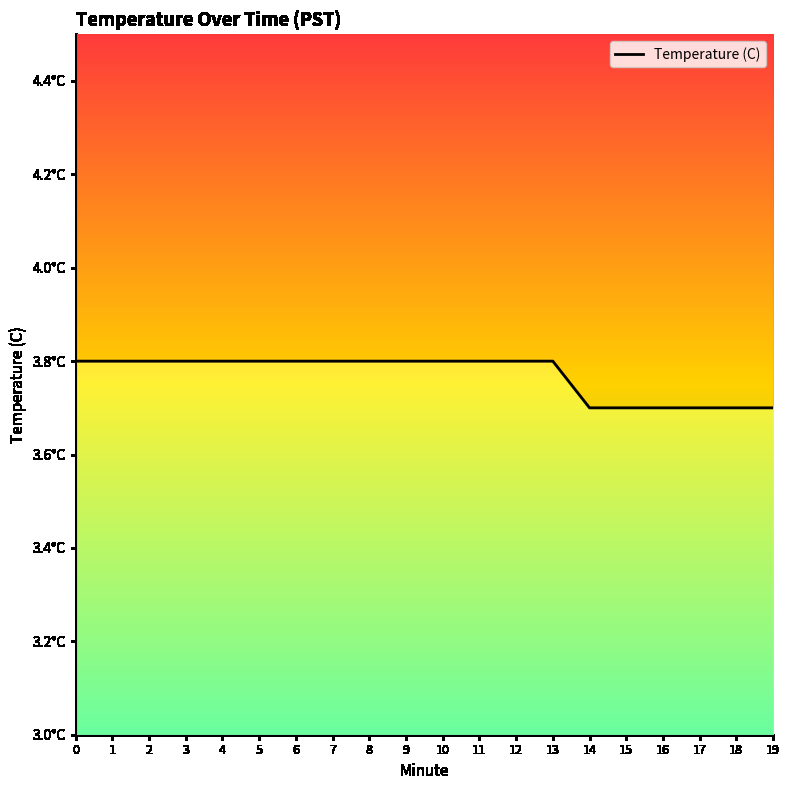

What is the change in value from 6 to 19?

-0.1